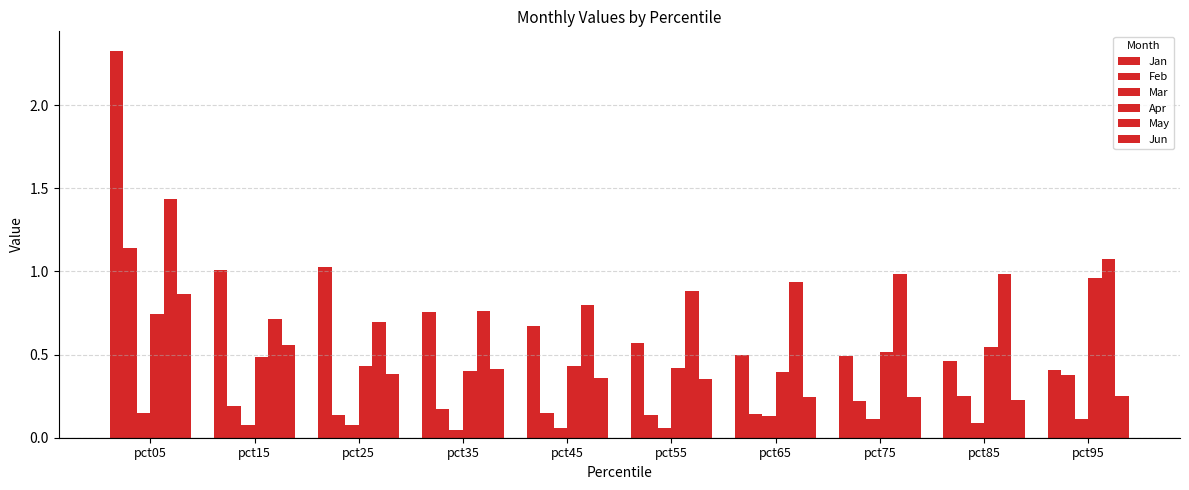

How many bars are there in total?

60